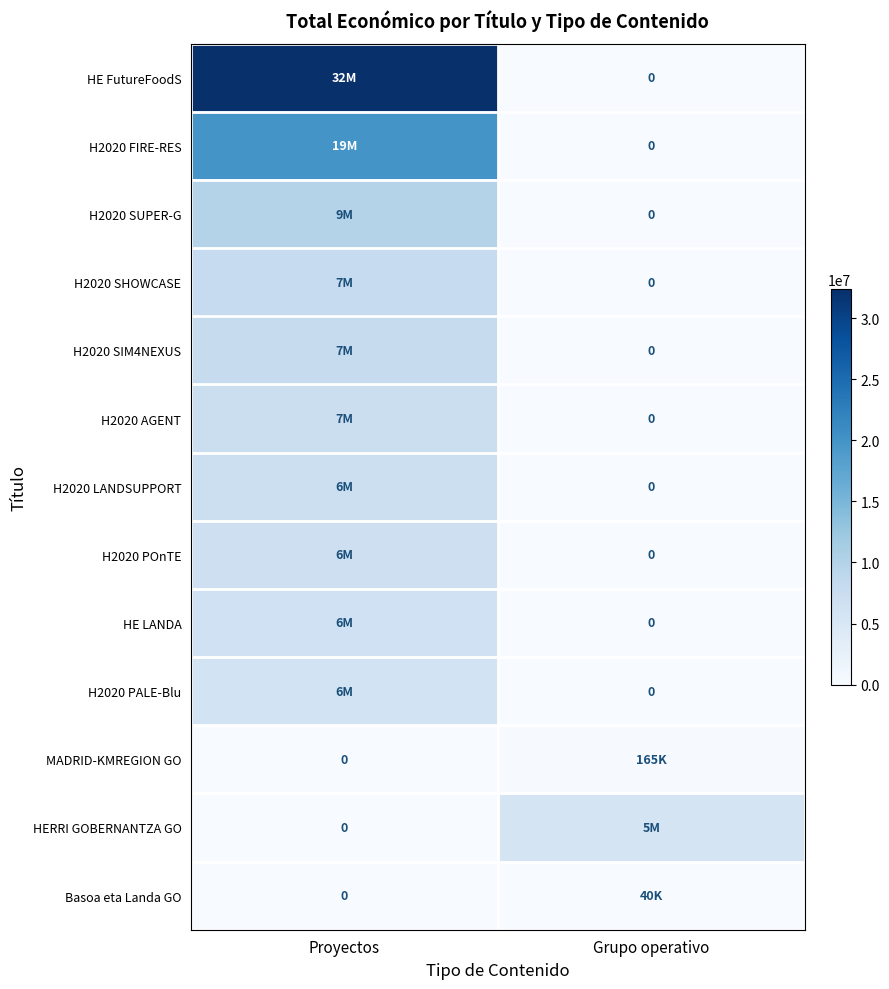

What is the total value across all series at Grupo operativo?

6025778